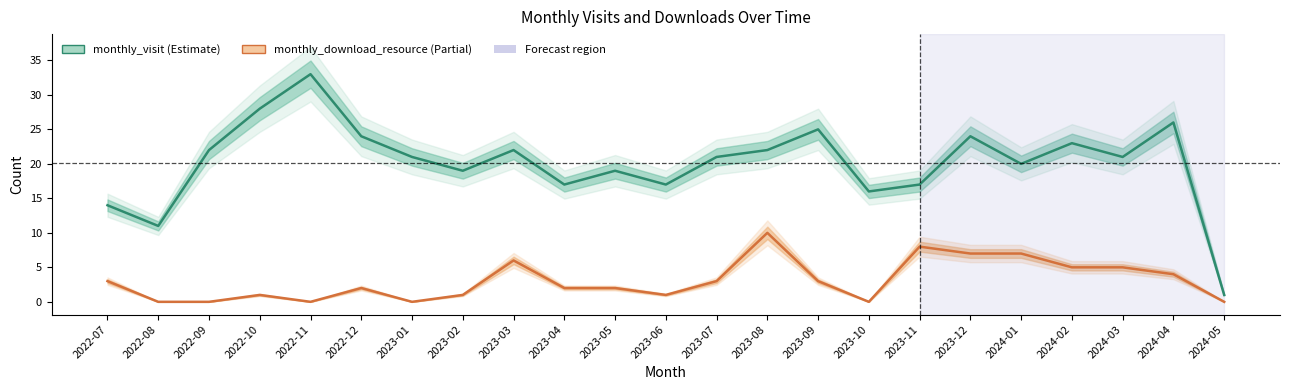

At which label does monthly_download_resource first exceed 2?

2022-07